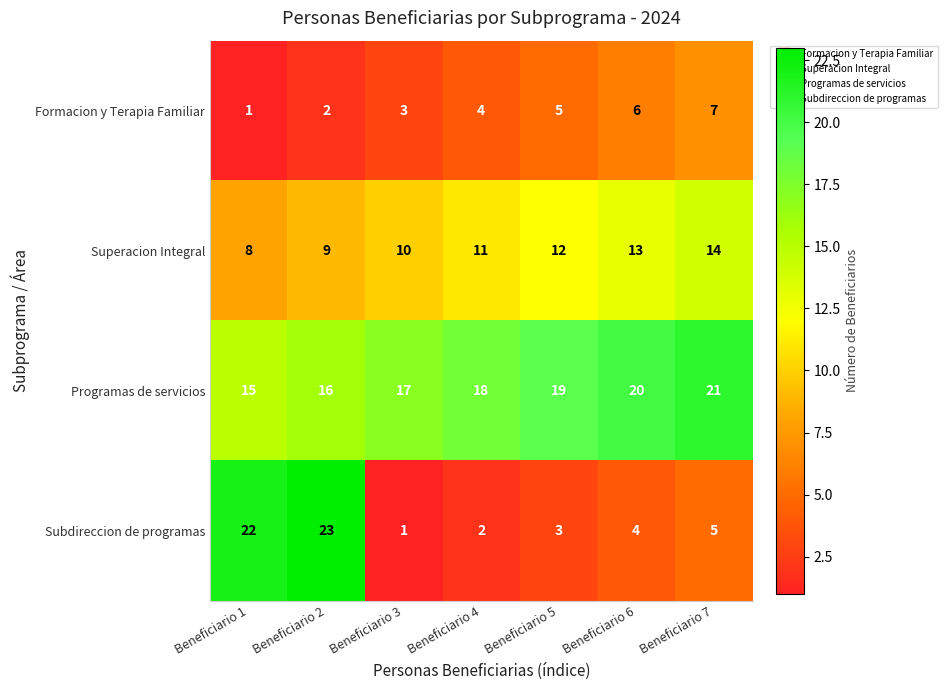

Read the Programas de servicios value at Beneficiario 1.

15